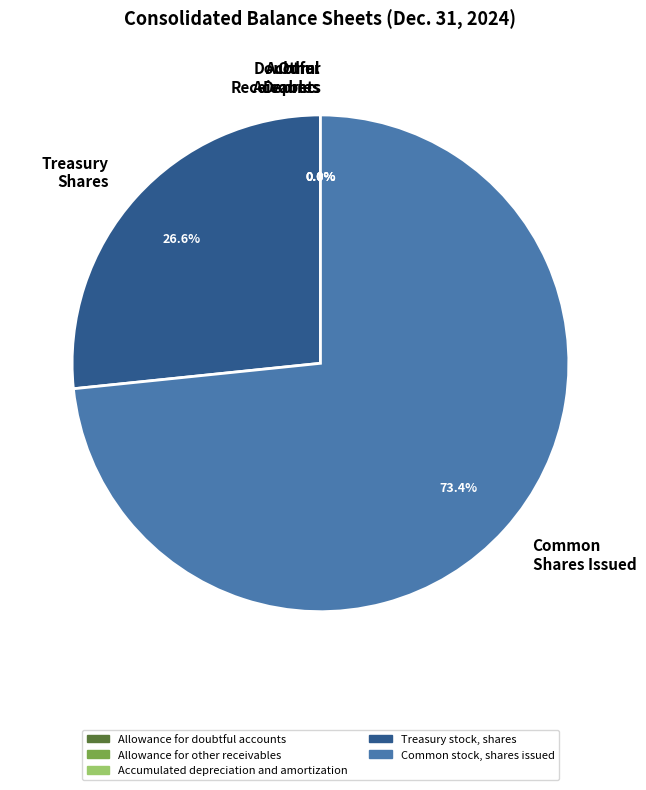

Which slice is the largest?

Common stock, shares issued